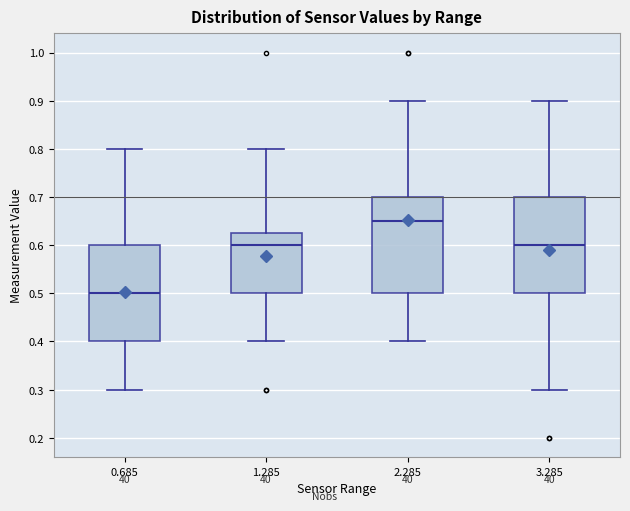

Which box has the highest median line?

2.285